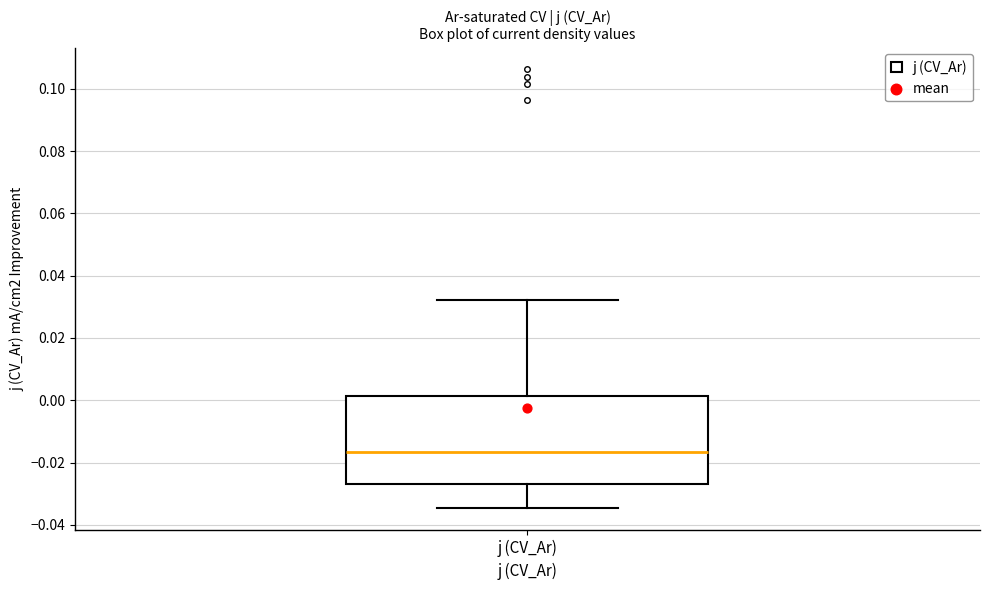

Where does the upper whisker of the box for j (CV_Ar) end on the y-axis? The values are not printed on the chart, so give them approximately, as read against the axis.

0.032